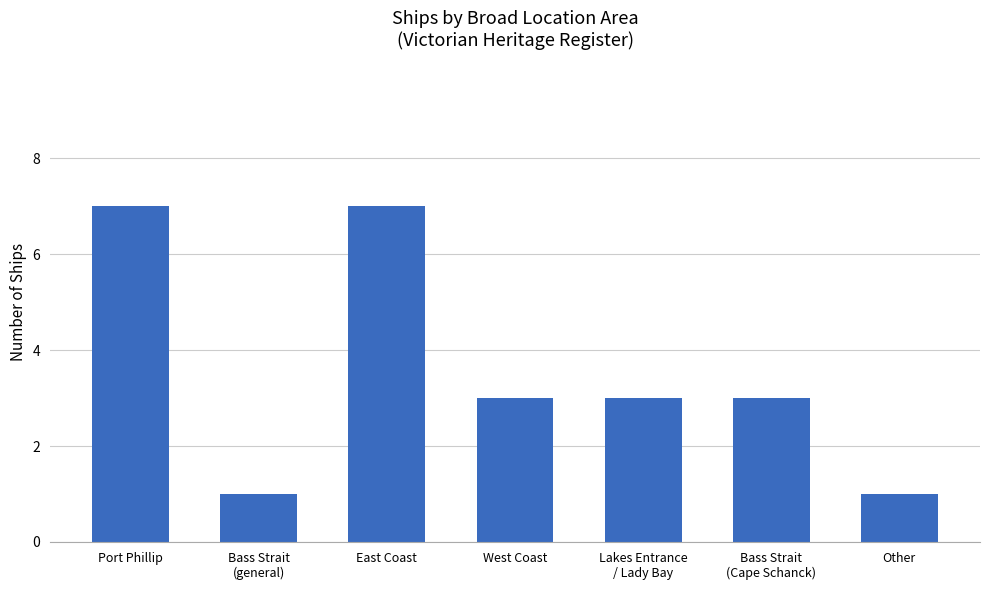

At which label does the data first exceed 3?

Port Phillip